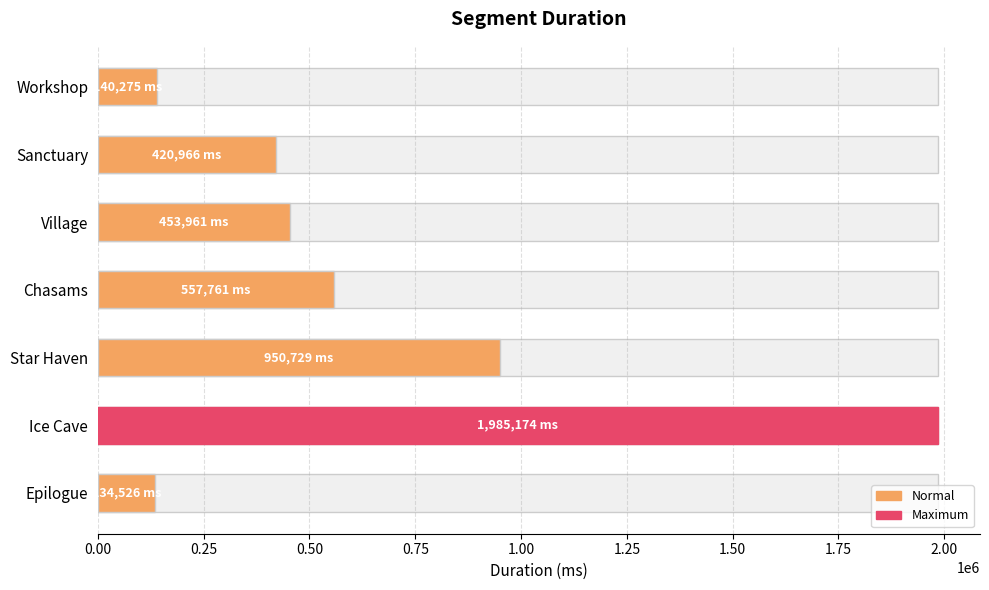

Count the number of values greater than 453961.

3